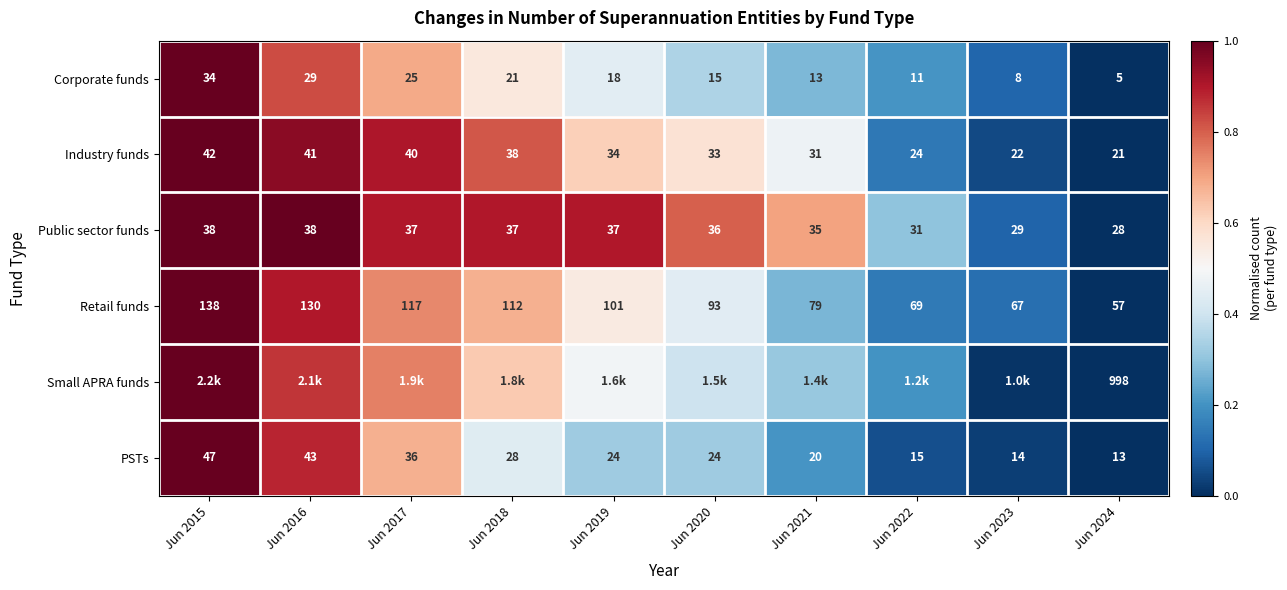

Is the value of Retail funds at Jun 2023 greater than the value of Public sector funds at Jun 2022?

Yes